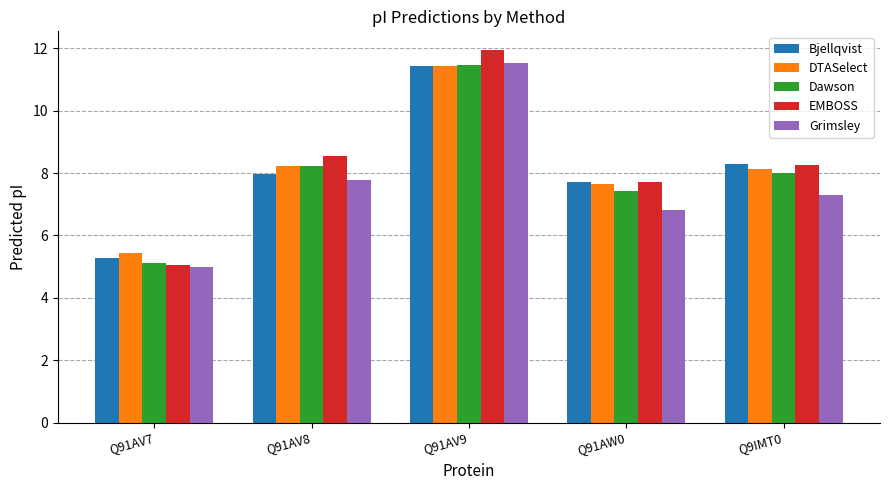

Which category has the highest value in the Grimsley series?

Q91AV9